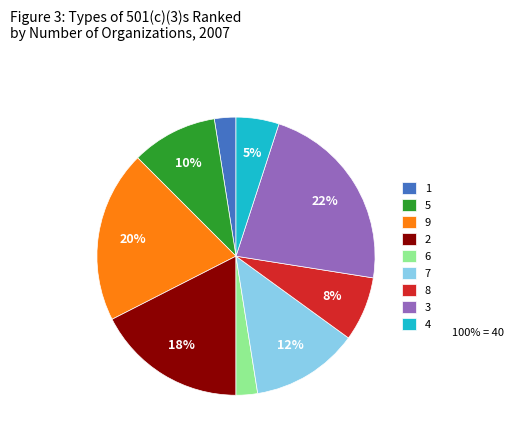

True or false: 9 accounts for 11% of the total.

False